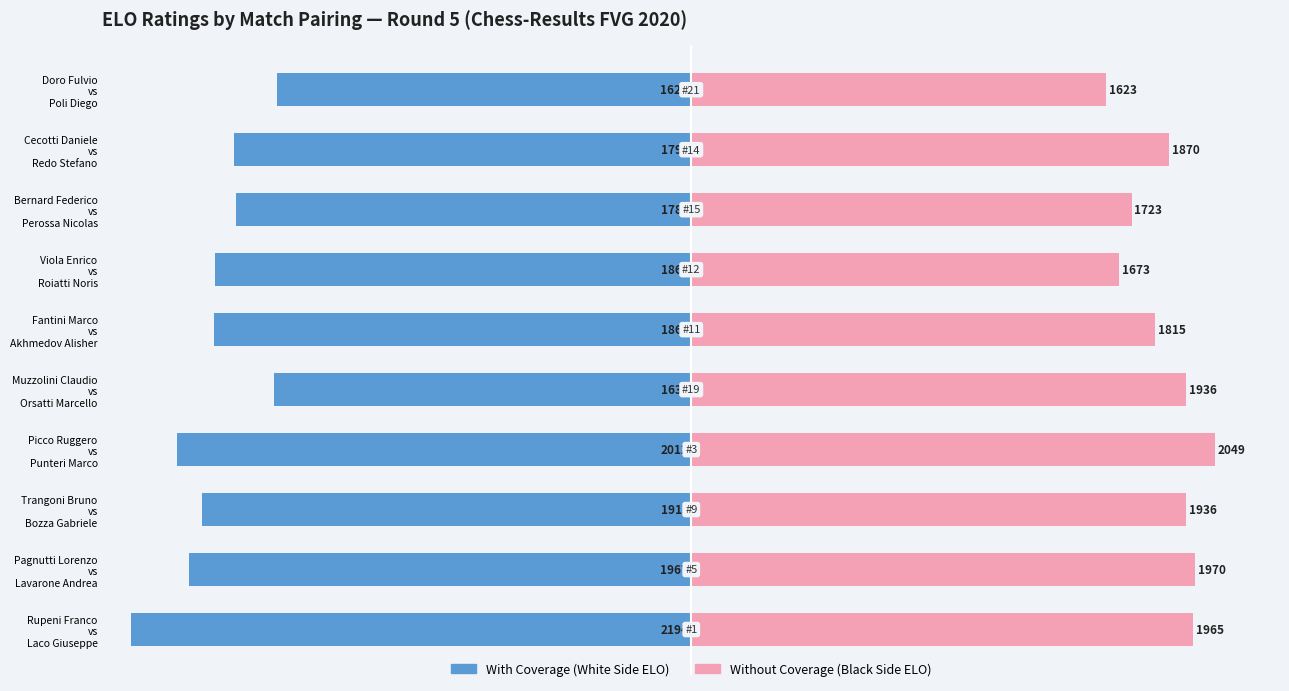

Which series has the largest total across all categories?

Without Coverage